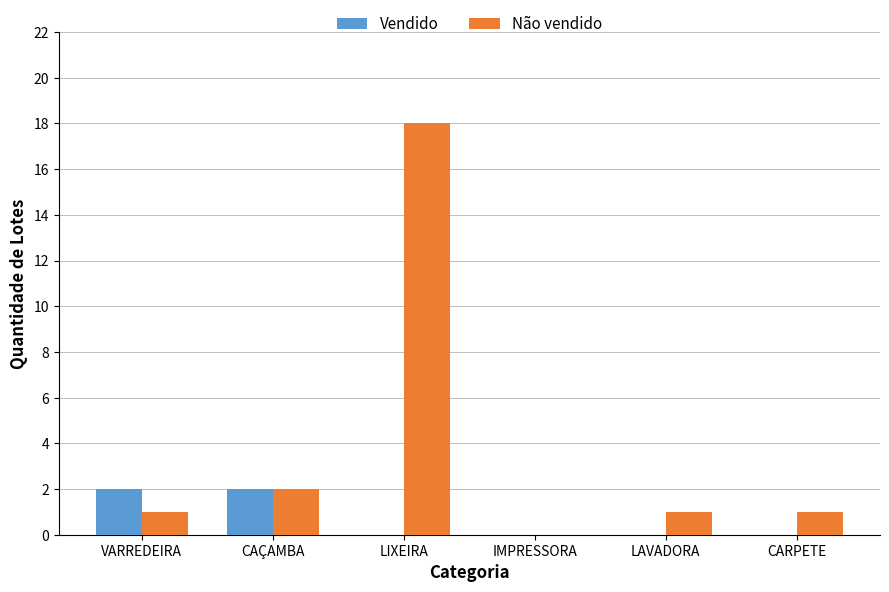

What is the greatest value displayed?

18